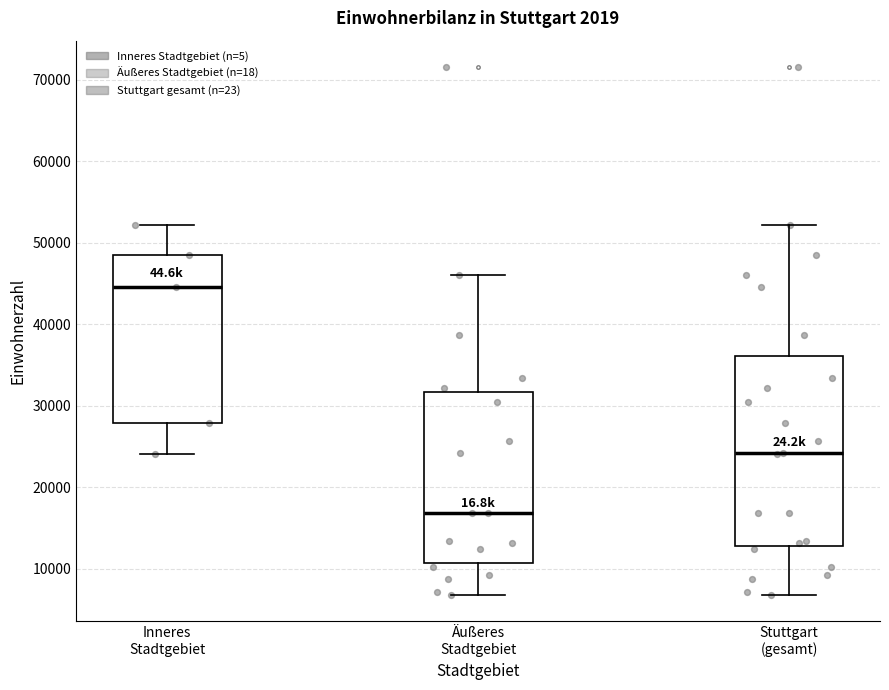

Comparing the boxes themselves (not the whiskers), which one is the tallest?

Stuttgart (gesamt)